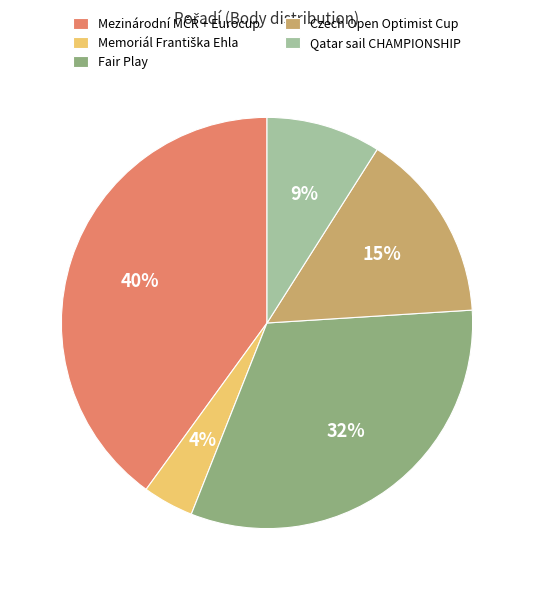

What percentage is the Qatar sail CHAMPIONSHIP slice, to the nearest percent?

9%